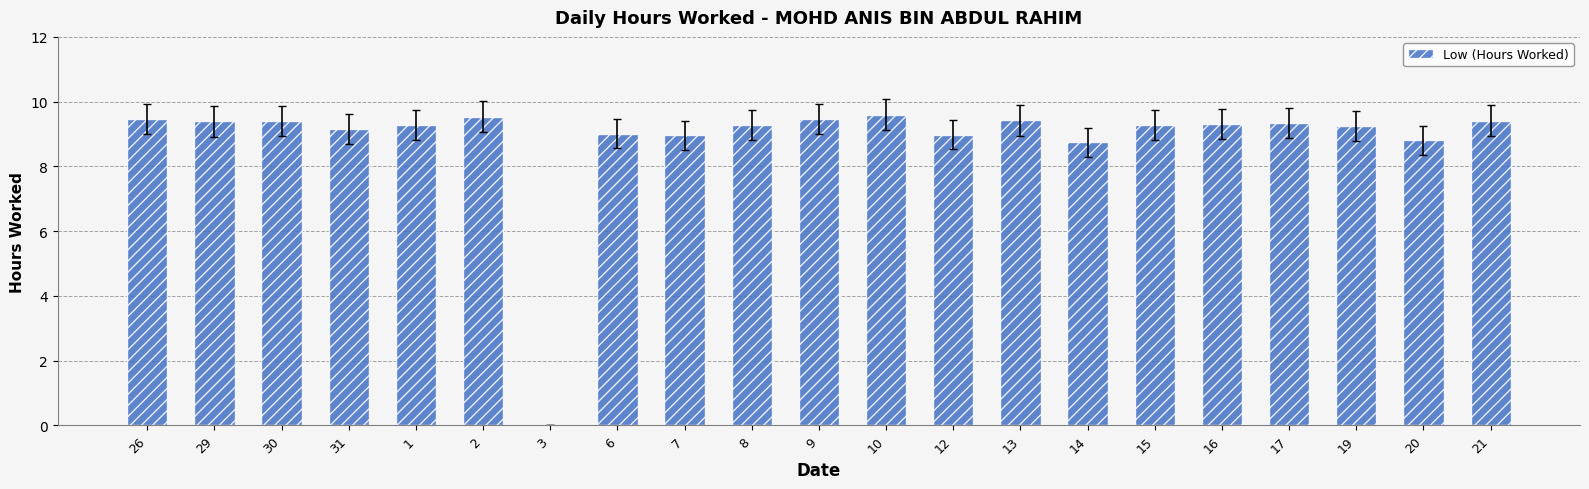

Which has a higher value, 14 or 17?

17